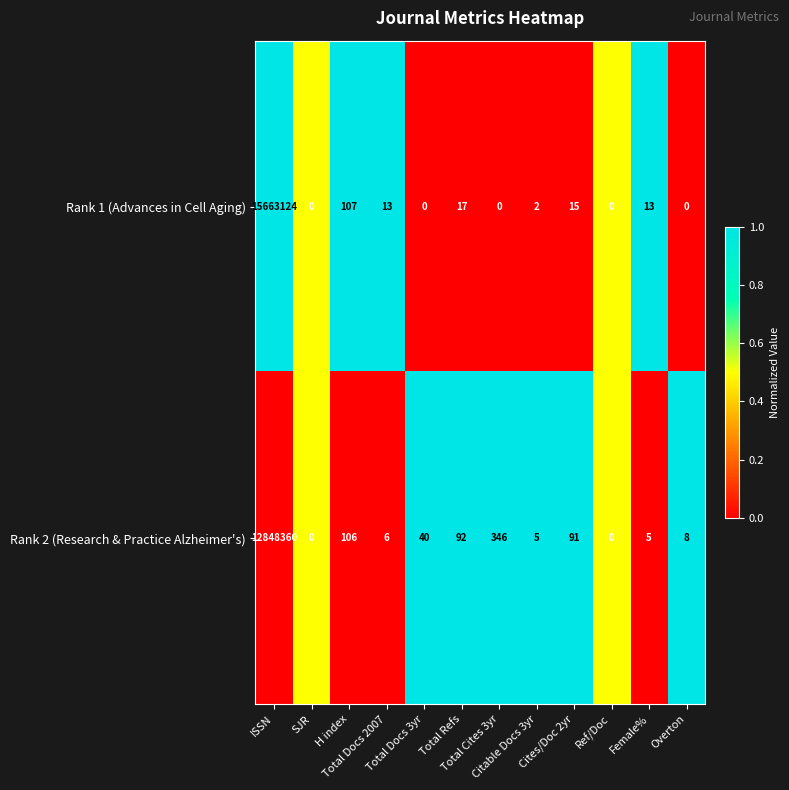

Rank the series by their maximum value, from lowest to highest.

Rank 2 (Research & Practice Alzheimer's), Rank 1 (Advances in Cell Aging)